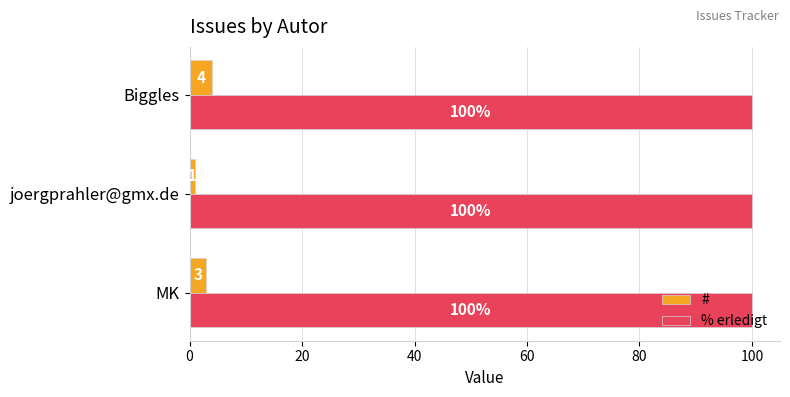

At which category is the sum across all series the highest?

Biggles